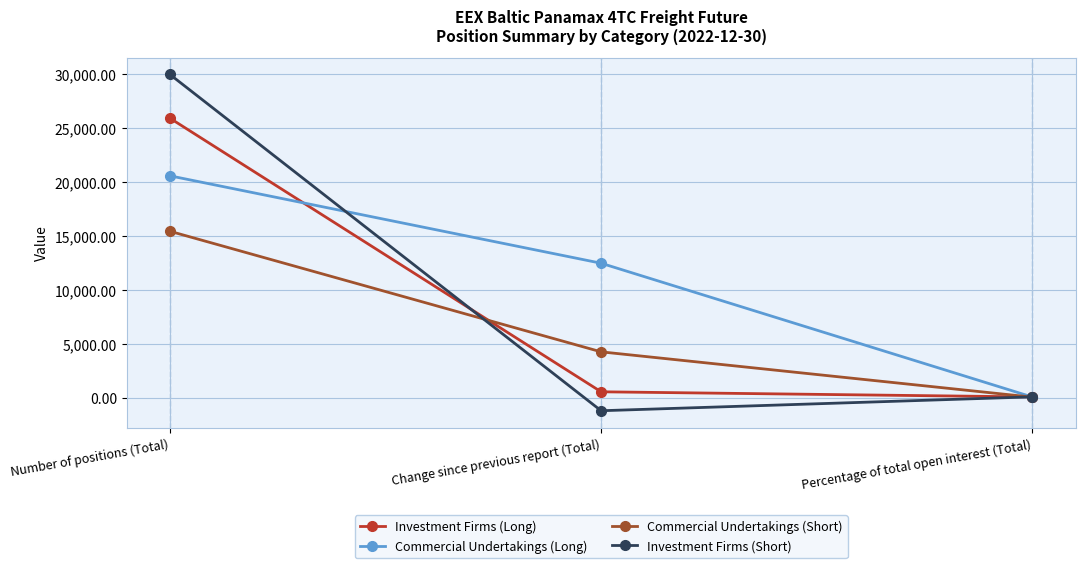

What is the sum of all Commercial Undertakings (Short) values?

19708.6